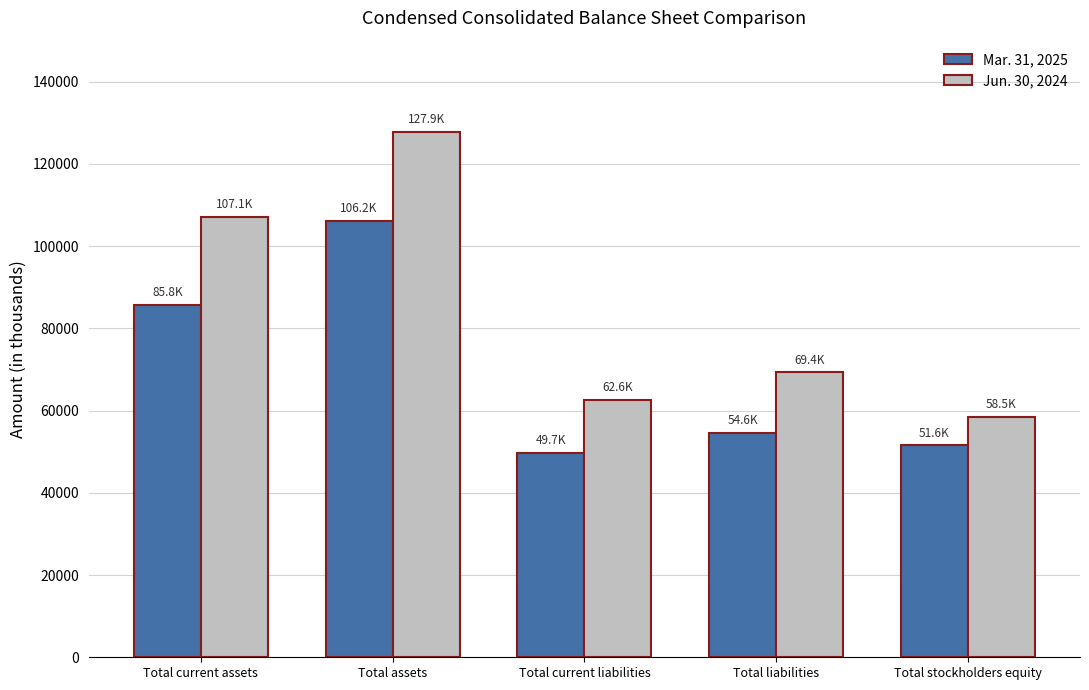

Which series has the widest spread of values?

Jun. 30, 2024